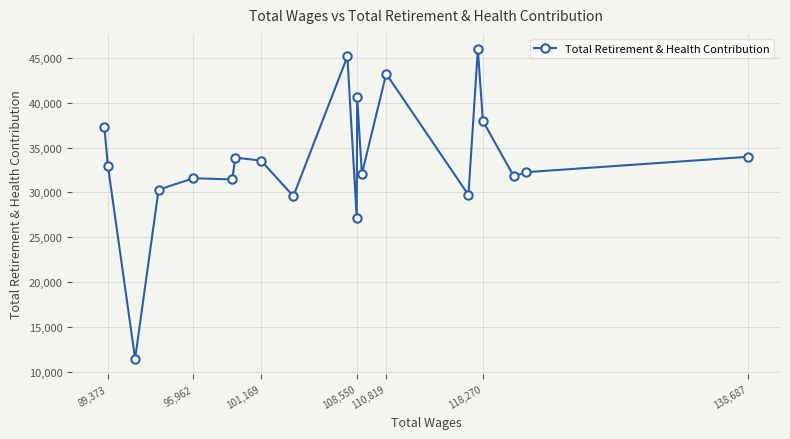

How many series are shown in this chart?

1